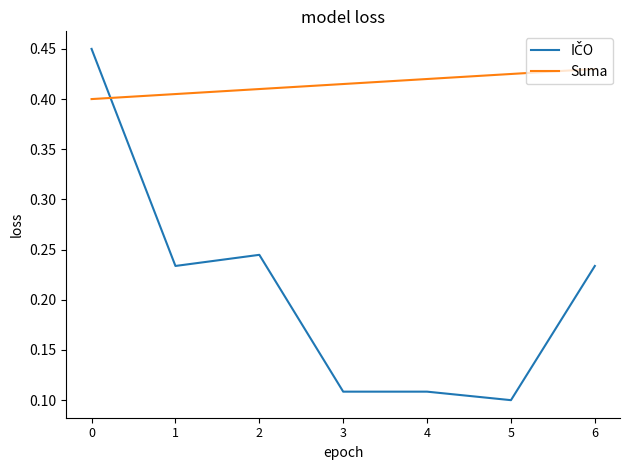

What is the spread (max minus min) of values at 5?

0.3